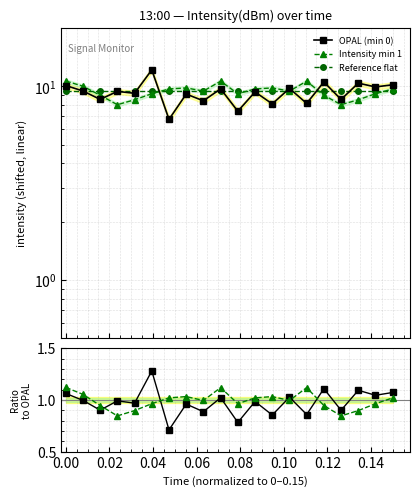

True or false: Reference flat has more than 0 interior local peaks.

False